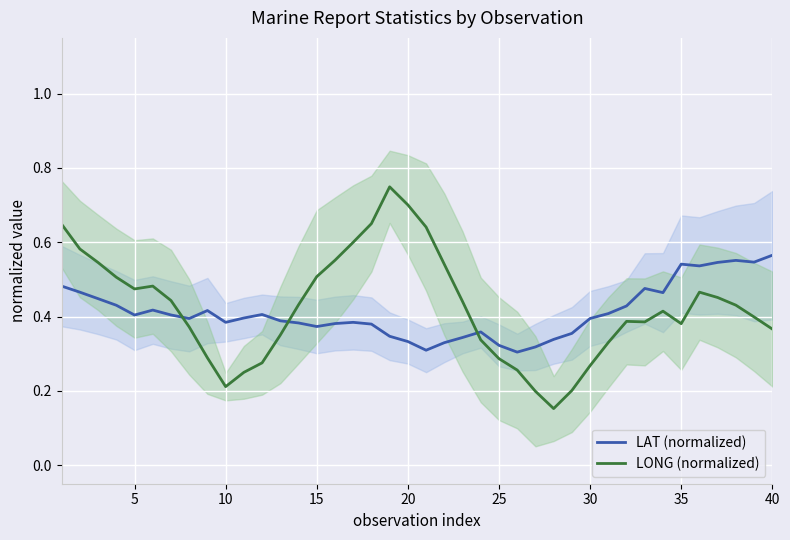

What are all the series names shown in the legend?

LAT (normalized), LONG (normalized)